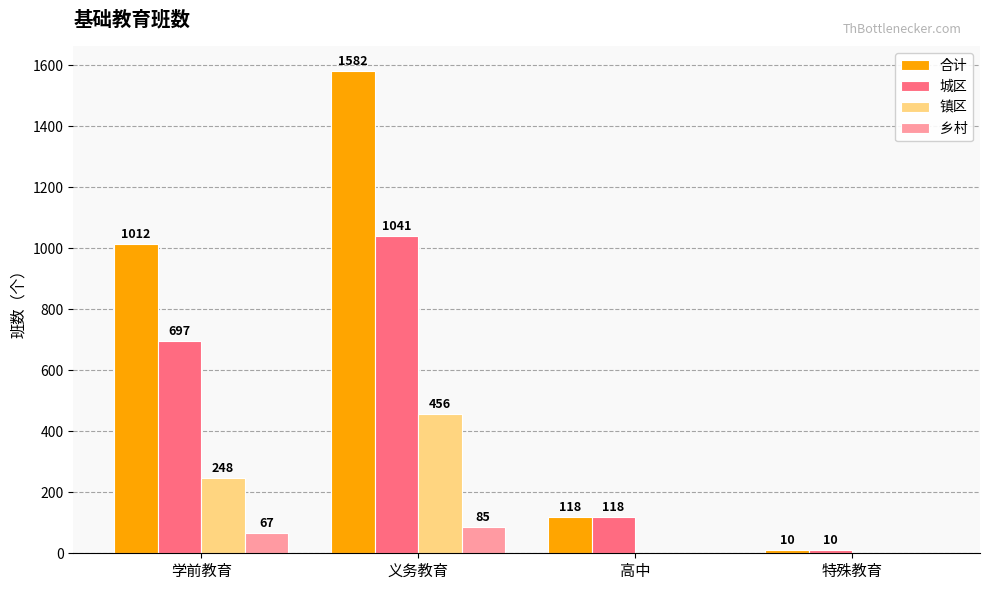

Which series has the largest total across all categories?

合计